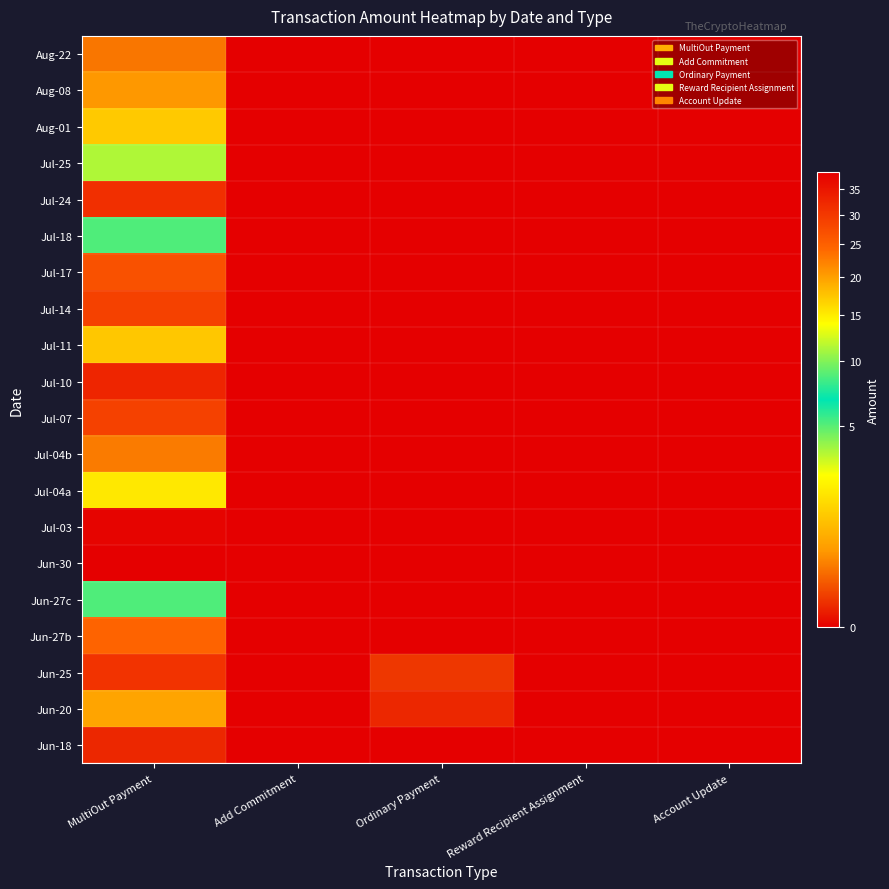

Rank the series at Ordinary Payment from highest to lowest value.

Jun-25, Jun-20, Aug-22, Aug-08, Aug-01, Jul-25, Jul-24, Jul-18, Jul-17, Jul-14, Jul-11, Jul-10, Jul-07, Jul-04b, Jul-04a, Jul-03, Jun-30, Jun-27c, Jun-27b, Jun-18